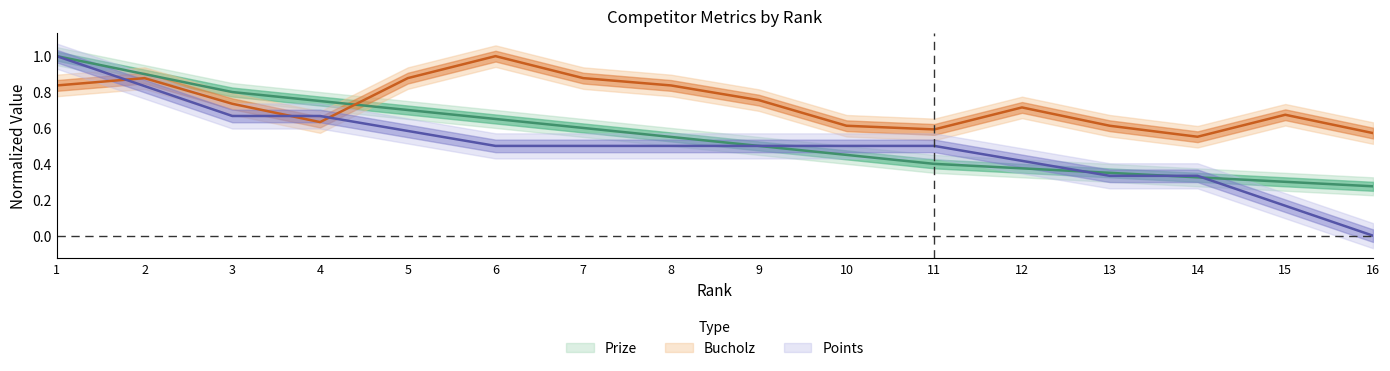

Count the number of categories in the chart.

16